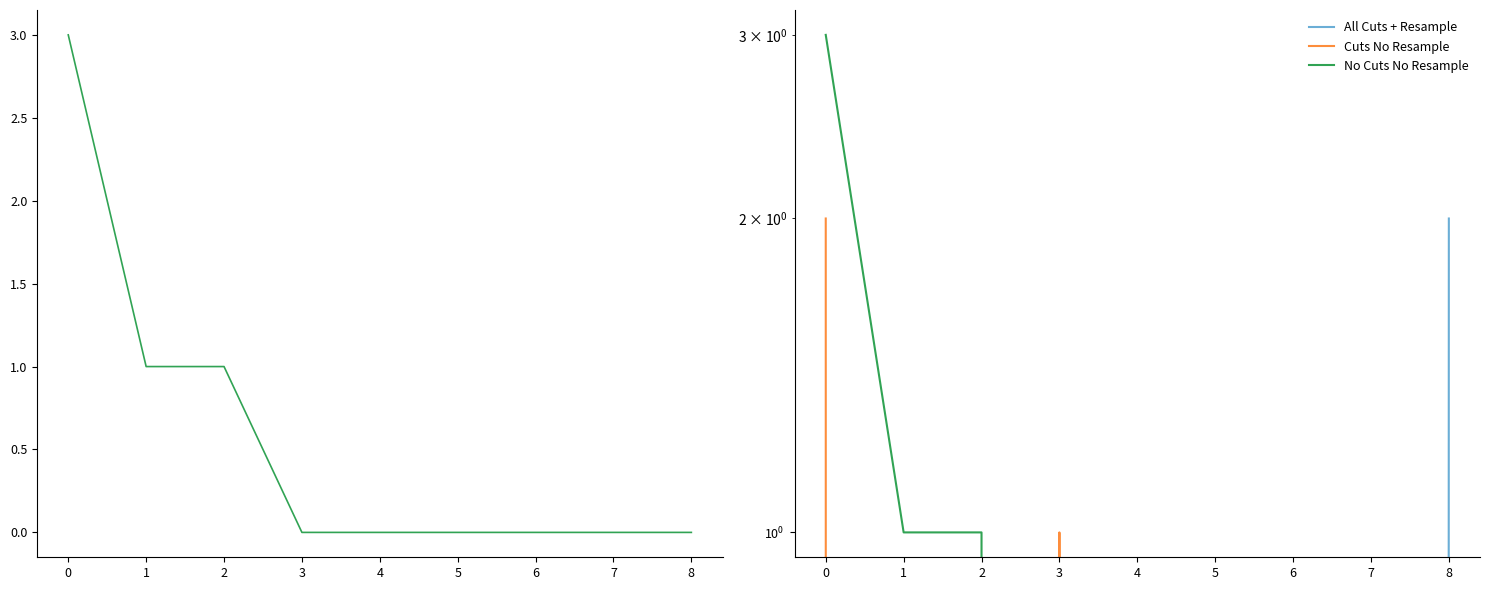

What is the maximum value shown in the chart?

3